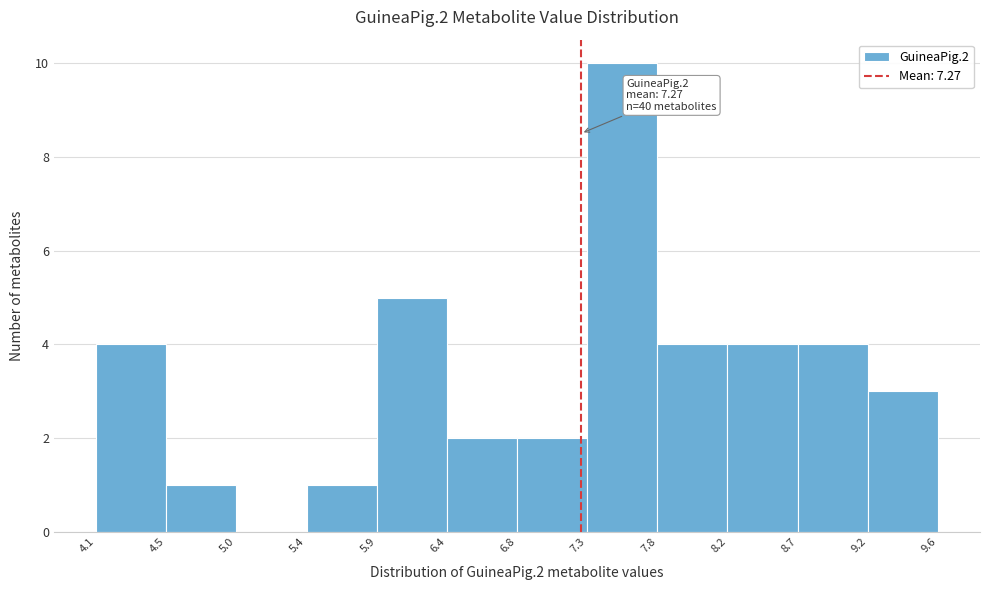

Which range on the x-axis has the tallest bar?

7.3 to 7.8